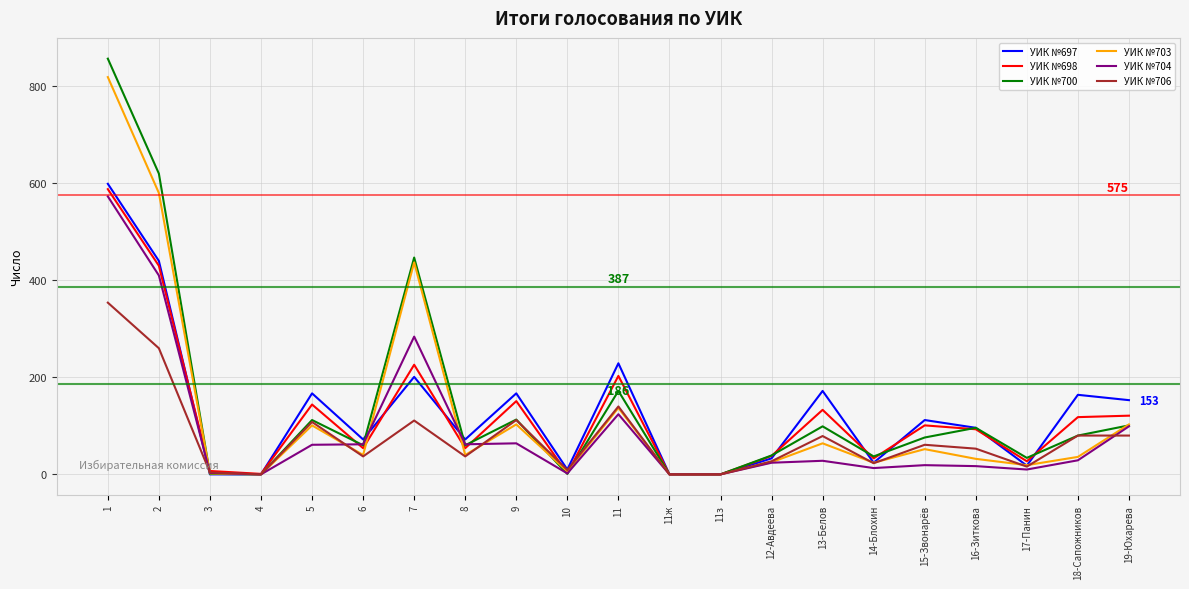

At how many categories does at least one series exceed 126?

9